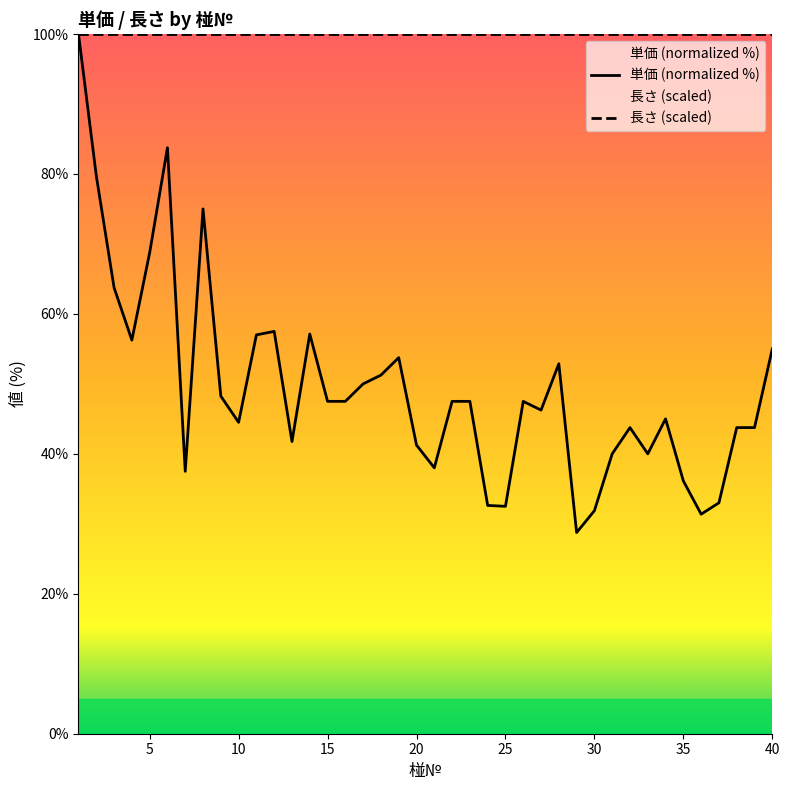

What is the smallest value displayed?

28.7